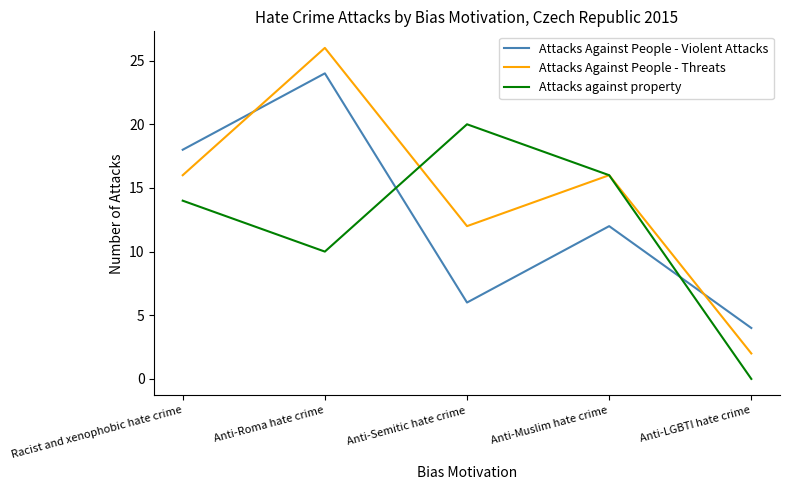

List the series in order of their overall mean, highest first.

Attacks Against People - Threats, Attacks Against People - Violent Attacks, Attacks against property